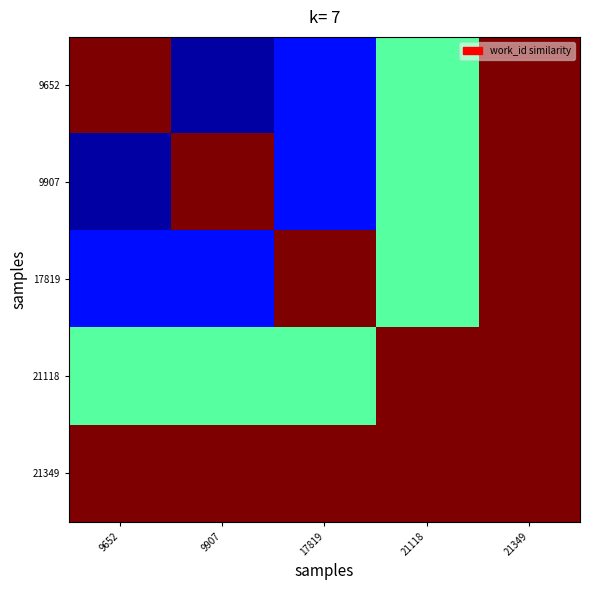

Reading left to right, transcribe all the data shown in this chart.

9652: 9652=1.0	9907=0.0	17819=0.1	21118=0.5	21349=1.0
9907: 9652=0.0	9907=1.0	17819=0.1	21118=0.5	21349=1.0
17819: 9652=0.1	9907=0.1	17819=1.0	21118=0.5	21349=1.0
21118: 9652=0.5	9907=0.5	17819=0.5	21118=1.0	21349=1.0
21349: 9652=1.0	9907=1.0	17819=1.0	21118=1.0	21349=1.0